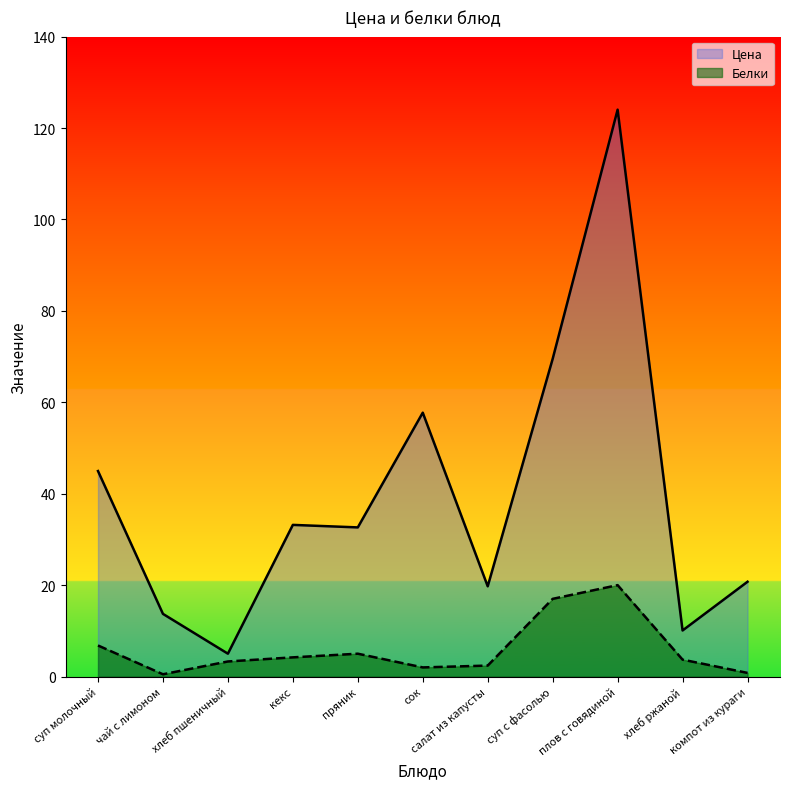

How many values in the Цена series are below 32?

5